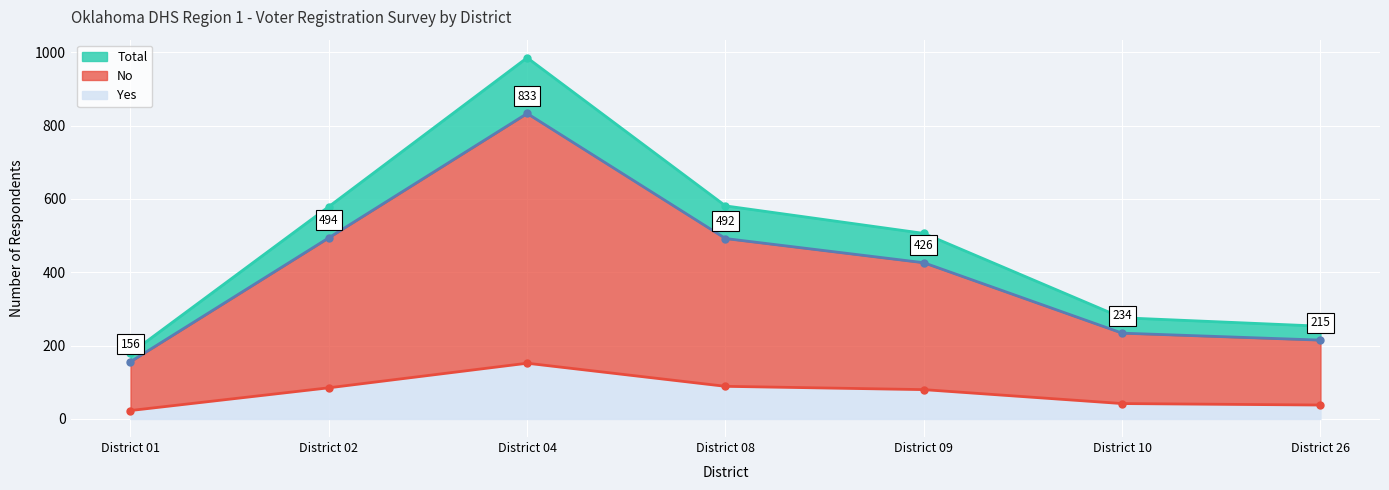

What is the total value across all series at District 01?

358